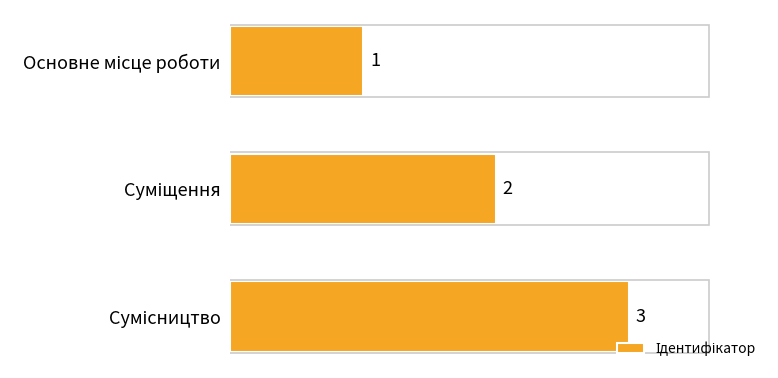

Does the chart contain any negative values?

No